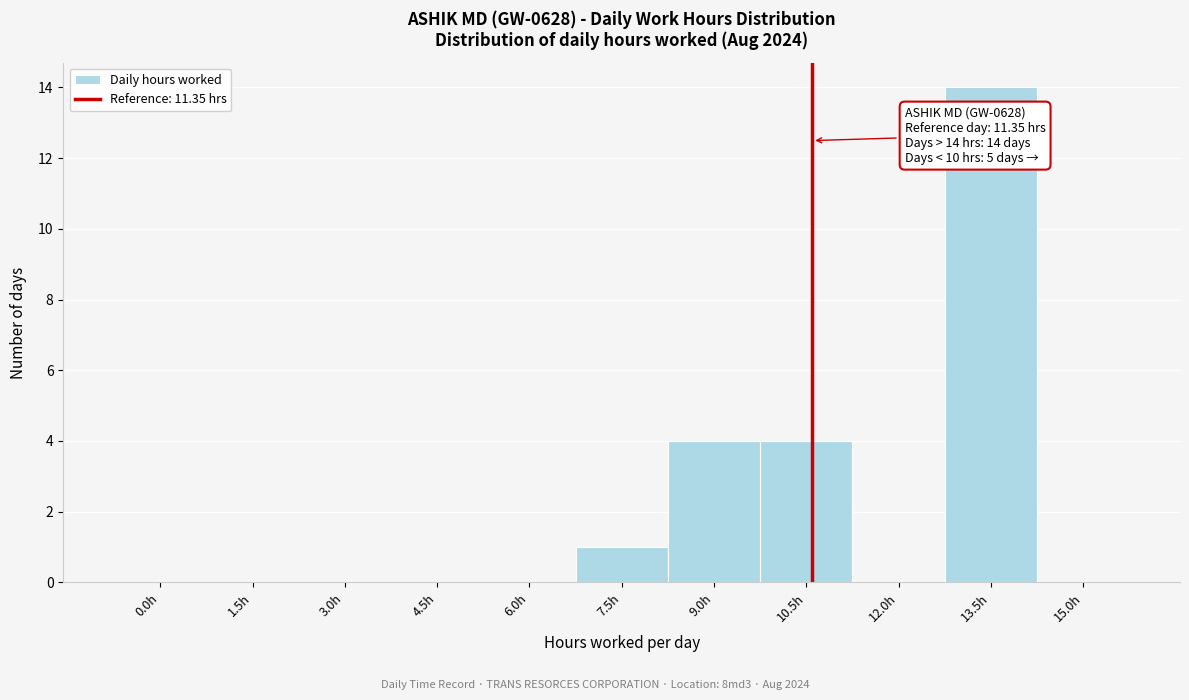

Reading left to right, what are all the values shown in this chart?

0.0h=0	1.5h=0	3.0h=0	4.5h=0	6.0h=0	7.5h=1	9.0h=4	10.5h=4	12.0h=0	13.5h=14	15.0h=0